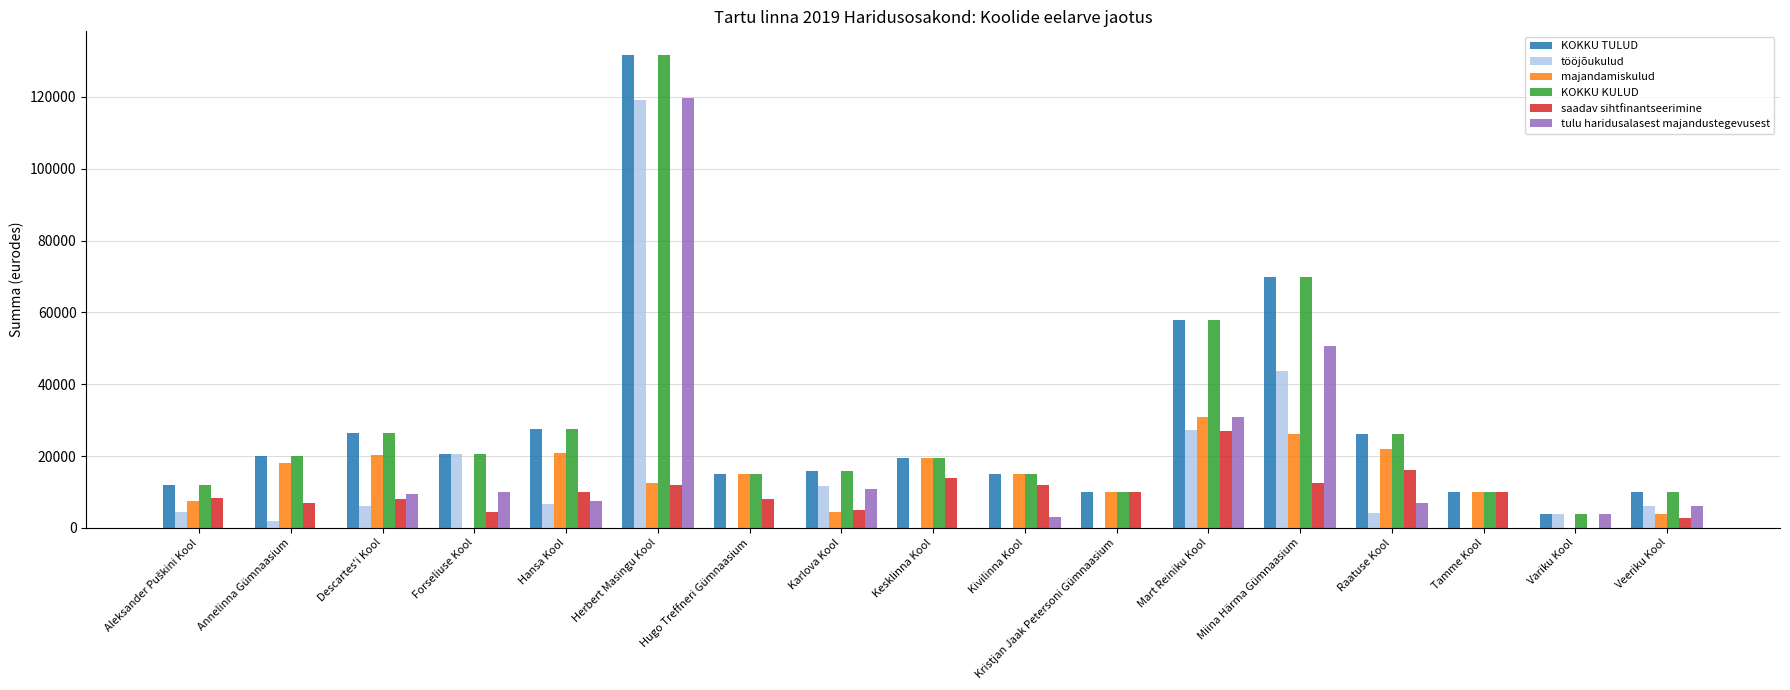

What is the sum of the KOKKU TULUD values at Karlova Kool and Miina Härma Gümnaasium?

85607